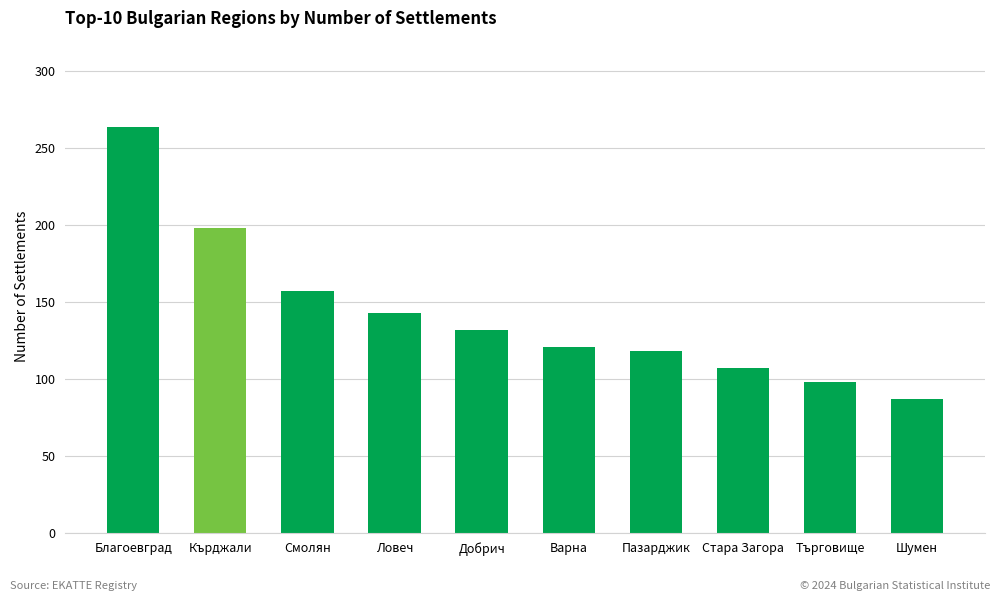

What is the difference between the second highest and second lowest values?

100